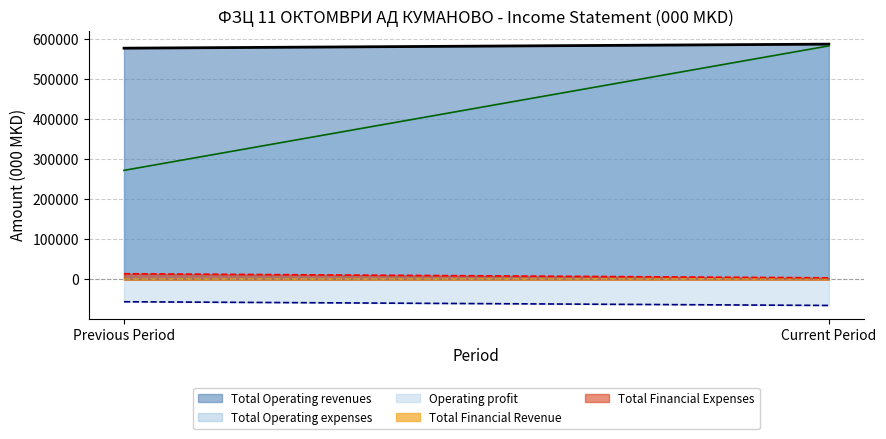

What is the difference between the maximum and minimum values in the Total Operating expenses (line) series?

310056